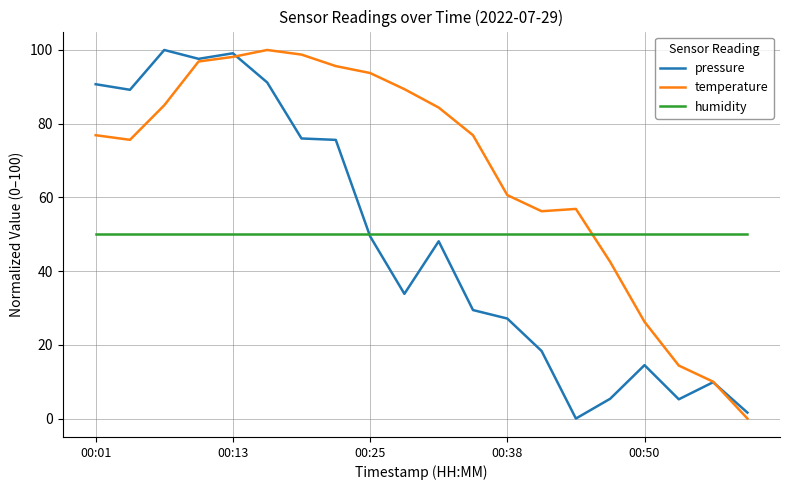

What is the minimum value for humidity?

50.0